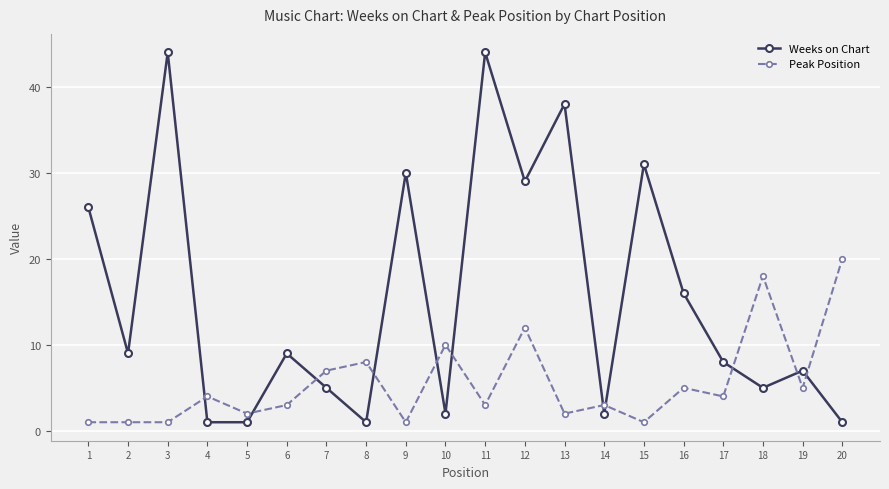

How many categories are shown in the chart?

20